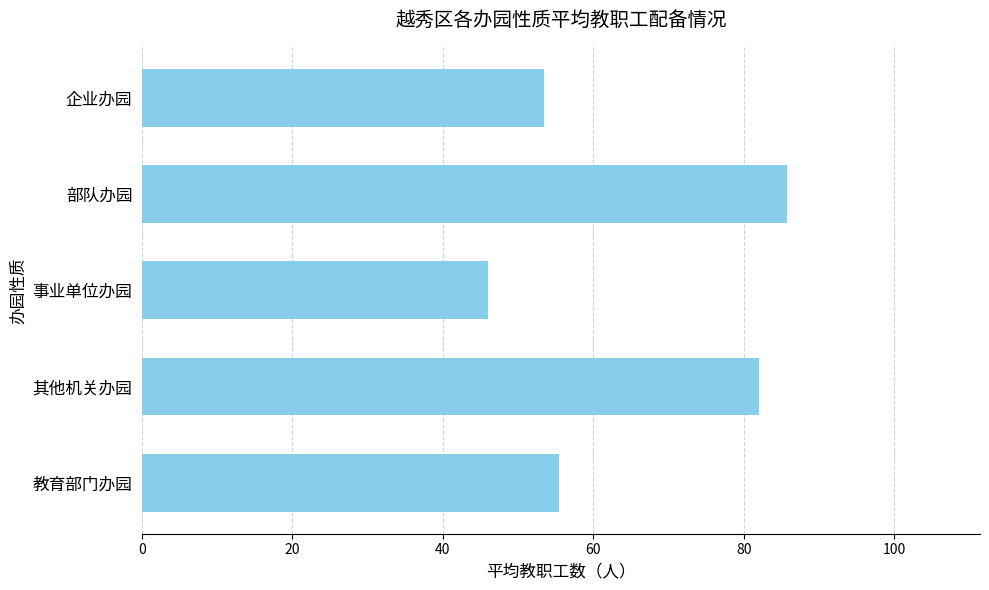

Rank the categories by value from lowest to highest.

事业单位办园, 企业办园, 教育部门办园, 其他机关办园, 部队办园